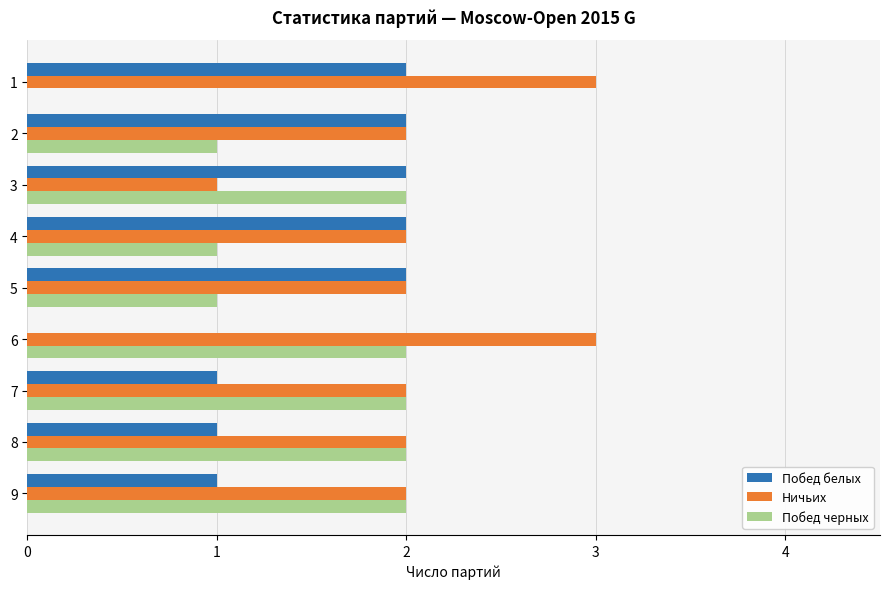

What are all the series names shown in the legend?

Побед белых, Ничьих, Побед черных